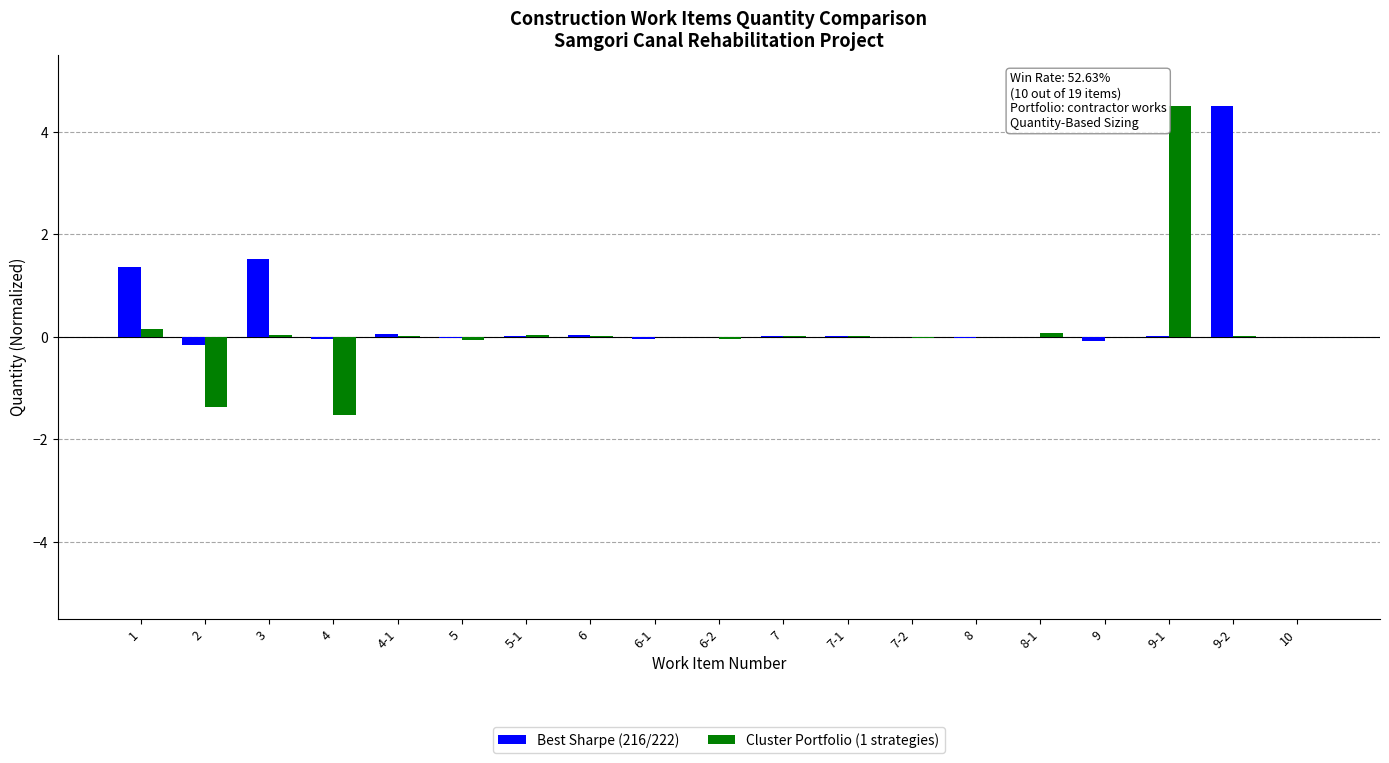

Which category has the highest value in the Best Sharpe (216/222) series?

9-2